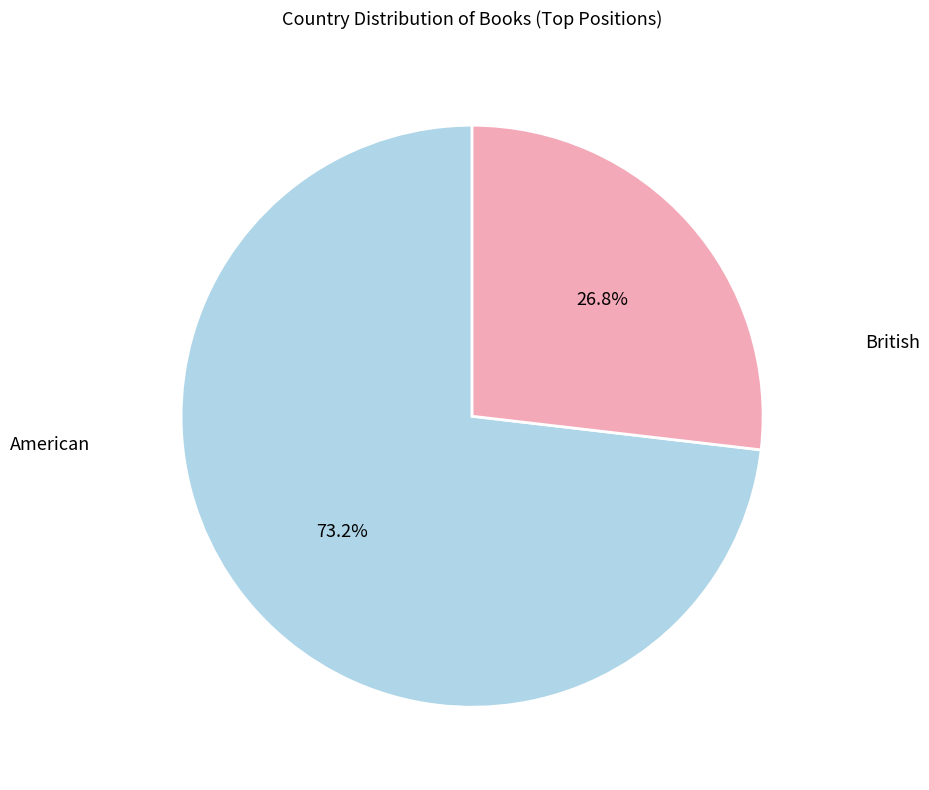

Which slice represents more than half of the pie?

American